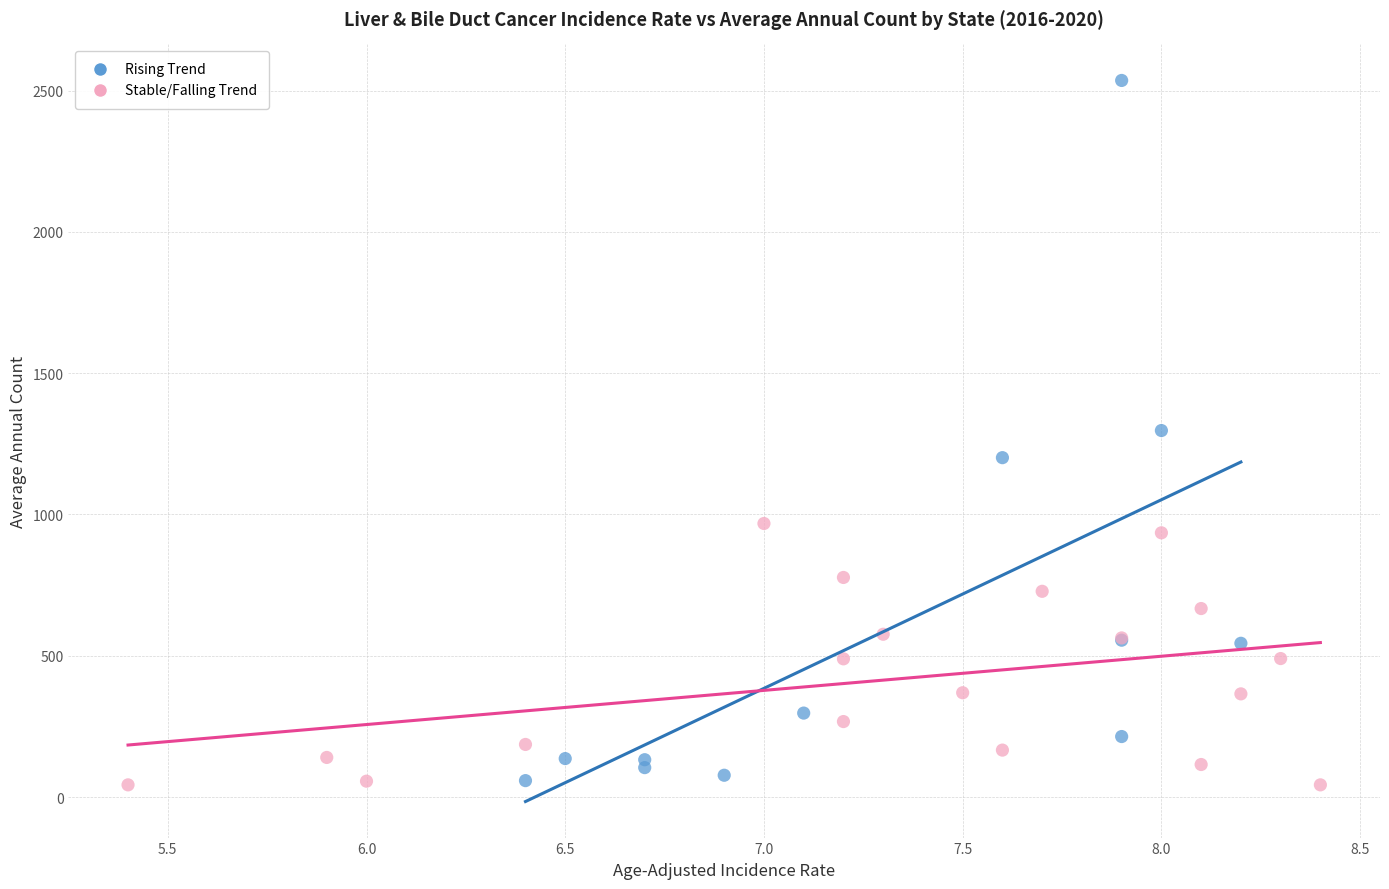

Which series has the widest spread of Y values?

Rising Trend